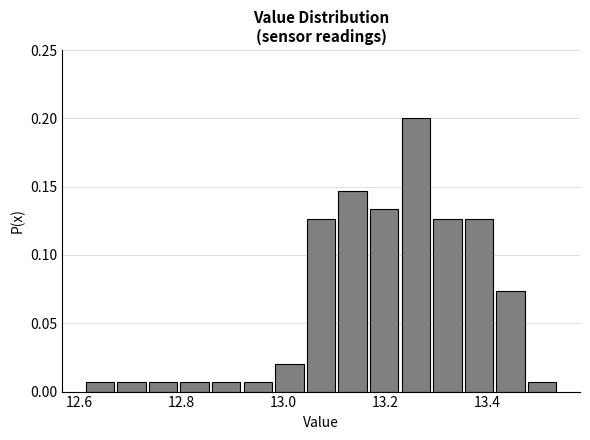

Read against the x-axis, roughly where is the centre of the tallest bar?

13.26